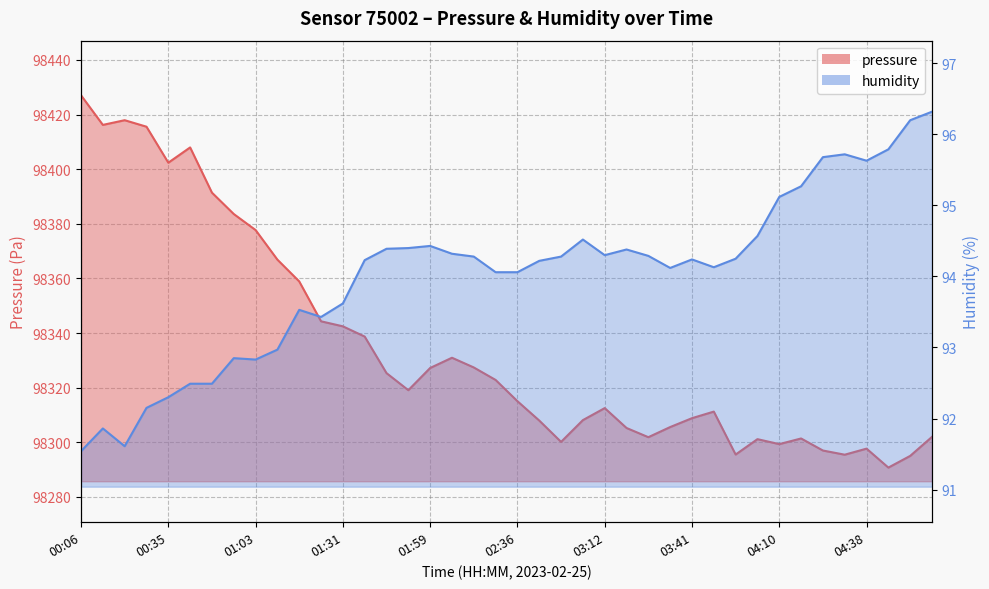

What is the label of the 2nd point from the right?

04:52